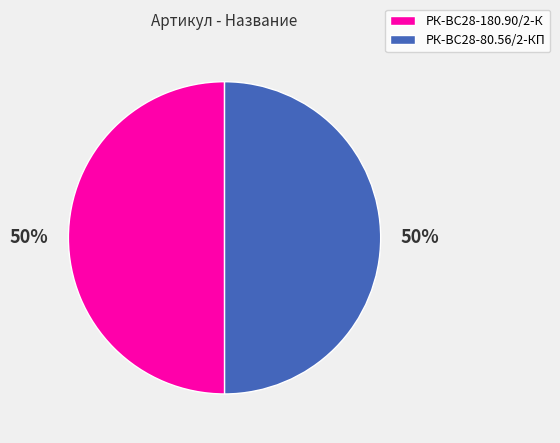

Is it true that РК-ВС28-180.90/2-К is 50% of the pie?

True